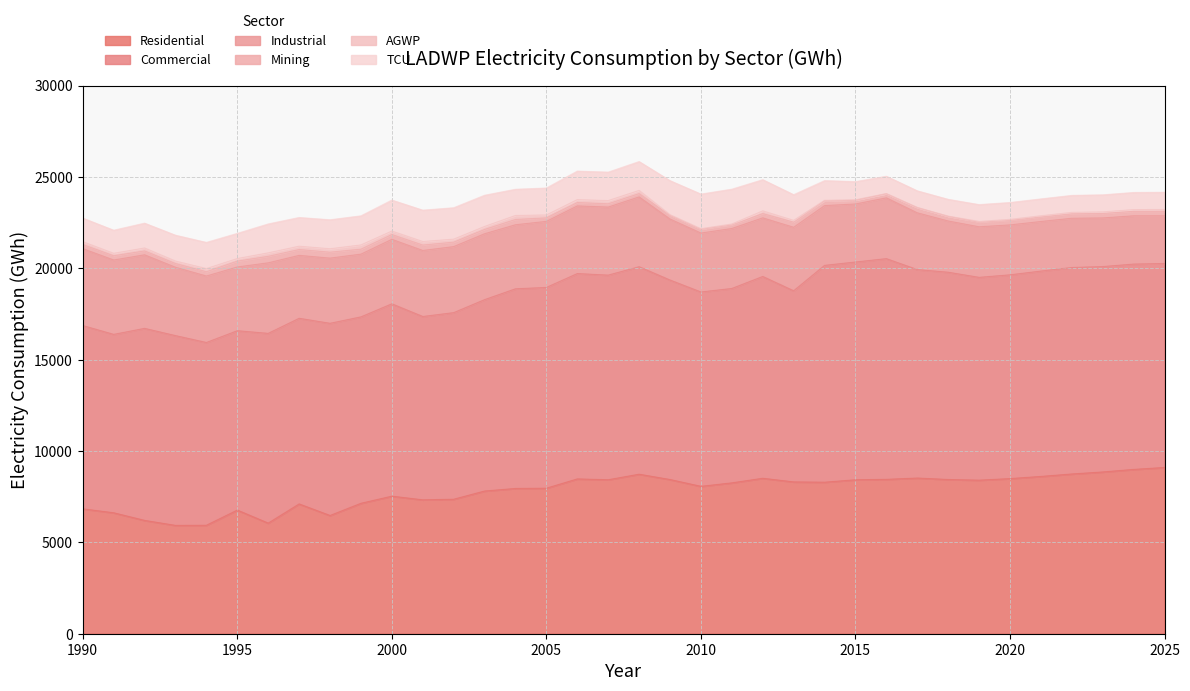

Reading left to right, what are all the values shown in this chart?

Residential: 1990=6835.0	1991=6619.9	1992=6202.5	1993=5929.5	1994=5936.7	1995=6768.0	1996=6054.1	1997=7104.0	1998=6471.3	1999=7139.0	2000=7528.8	2001=7328.6	2002=7361.0	2003=7810.5	2004=7951.1	2005=7965.2	2006=8473.1	2007=8427.8	2008=8730.8	2009=8439.8	2010=8066.8	2011=8257.1	2012=8508.6	2013=8309.5	2014=8293.3	2015=8426.5	2016=8449.7	2017=8520.9	2018=8440.8	2019=8404.5	2020=8491.0	2021=8609.1	2022=8743.4	2023=8853.7	2024=8993.3	2025=9099.7
Commercial: 1990=10032.0	1991=9764.4	1992=10510.2	1993=10387.2	1994=10002.9	1995=9816.9	1996=10385.0	1997=10160.0	1998=10519.1	1999=10202.5	2000=10528.1	2001=10033.8	2002=10212.3	2003=10474.3	2004=10927.5	2005=10987.7	2006=11239.5	2007=11199.1	2008=11356.1	2009=10918.2	2010=10637.6	2011=10638.8	2012=11044.8	2013=10460.7	2014=11867.3	2015=11918.4	2016=12079.4	2017=11409.5	2018=11344.5	2019=11100.9	2020=11152.2	2021=11239.9	2022=11301.1	2023=11241.1	2024=11238.1	2025=11164.7
Industrial: 1990=4209.6	1991=4070.3	1992=4026.5	1993=3739.6	1994=3638.1	1995=3488.3	1996=3860.7	1997=3443.9	1998=3567.4	1999=3434.0	2000=3529.7	2001=3613.6	2002=3614.2	2003=3607.2	2004=3505.5	2005=3617.0	2006=3702.1	2007=3725.0	2008=3820.7	2009=3339.6	2010=3225.5	2011=3282.7	2012=3208.9	2013=3475.0	2014=3271.5	2015=3175.5	2016=3327.5	2017=3106.4	2018=2804.2	2019=2767.5	2020=2732.0	2021=2713.6	2022=2694.8	2023=2662.2	2024=2642.7	2025=2609.9
Mining: 1990=224.2	1991=232.3	1992=212.4	1993=205.4	1994=235.1	1995=320.5	1996=356.3	1997=318.9	1998=324.5	1999=272.3	2000=261.9	2001=297.1	2002=243.1	2003=234.9	2004=288.8	2005=189.8	2006=184.4	2007=178.8	2008=180.8	2009=199.7	2010=200.0	2011=193.4	2012=232.9	2013=281.0	2014=253.3	2015=198.5	2016=217.5	2017=280.5	2018=248.3	2019=248.1	2020=247.2	2021=247.5	2022=247.6	2023=246.1	2024=245.3	2025=243.0
AGWP: 1990=155.6	1991=133.3	1992=160.1	1993=134.2	1994=171.0	1995=140.3	1996=188.0	1997=182.2	1998=185.9	1999=230.4	2000=188.7	2001=193.3	2002=163.2	2003=162.7	2004=217.1	2005=159.6	2006=159.5	2007=174.4	2008=174.6	2009=35.8	2010=37.4	2011=52.4	2012=147.1	2013=96.3	2014=36.0	2015=30.6	2016=17.1	2017=14.3	2018=17.4	2019=45.6	2020=55.0	2021=64.5	2022=73.9	2023=83.3	2024=92.8	2025=102.3
TCU: 1990=1291.4	1991=1264.5	1992=1359.5	1993=1415.1	1994=1433.6	1995=1377.8	1996=1583.9	1997=1571.7	1998=1588.6	1999=1593.6	2000=1697.3	2001=1716.2	2002=1720.6	2003=1709.3	2004=1435.5	2005=1475.2	2006=1562.3	2007=1558.9	2008=1580.5	2009=1864.4	2010=1895.5	2011=1906.1	2012=1708.9	2013=1406.6	2014=1078.0	2015=995.2	2016=947.6	2017=909.3	2018=919.8	2019=920.3	2020=924.1	2021=924.0	2022=929.7	2023=934.4	2024=938.7	2025=942.4